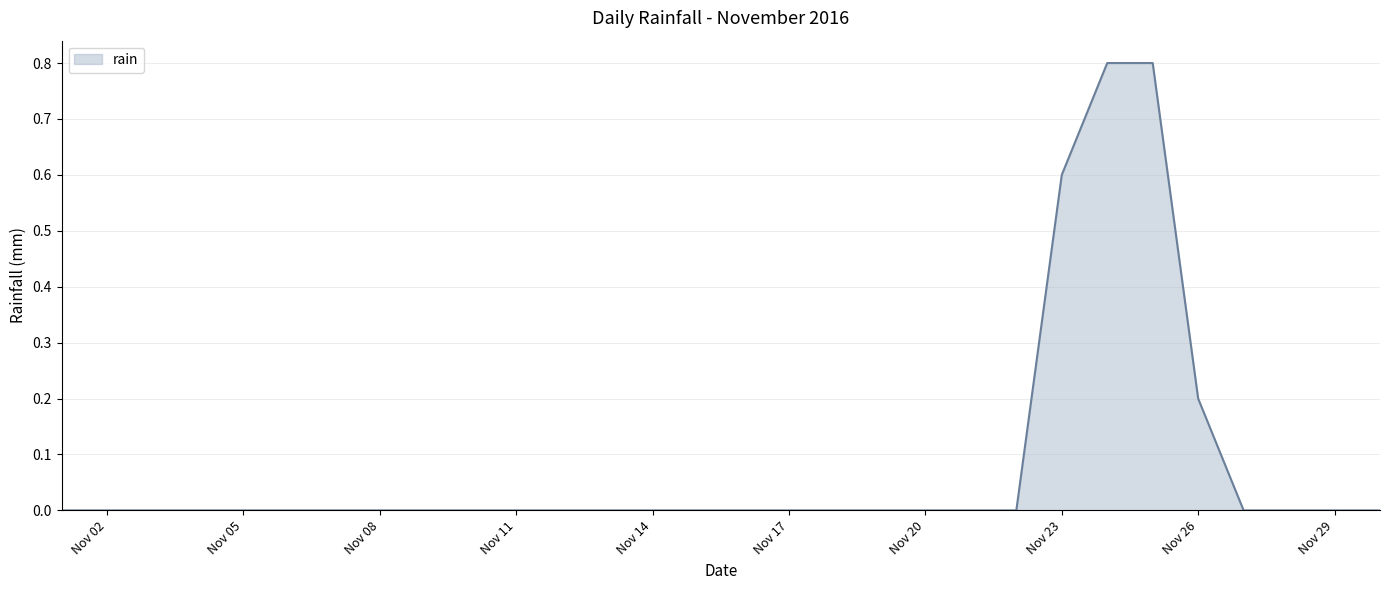

What is the difference between the maximum and minimum values?

0.8